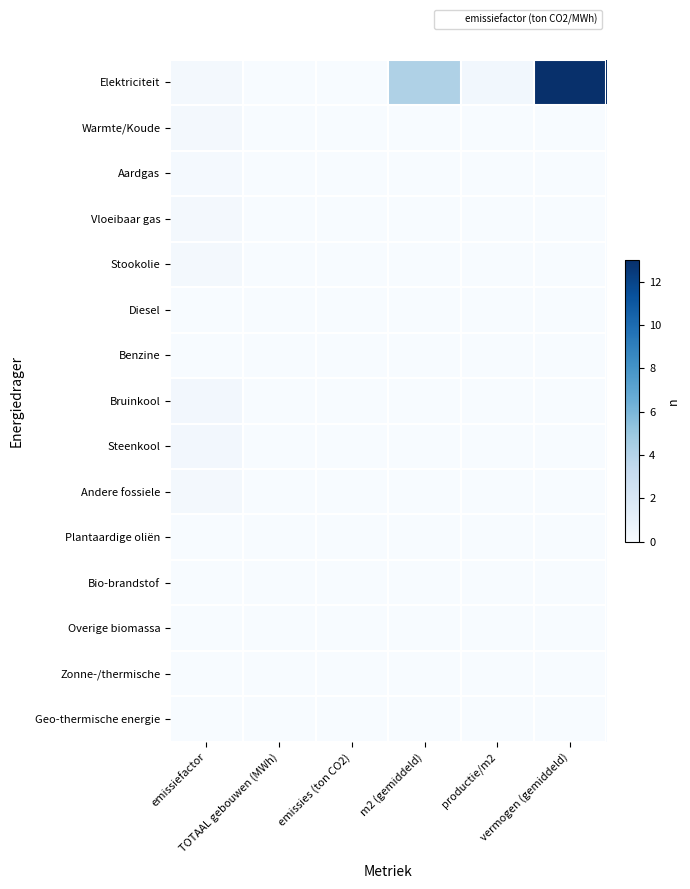

Reading left to right, extract all data points from this chart.

Elektriciteit: emissiefactor=0.2	TOTAAL gebouwen (MWh)=0.0	emissies (ton CO2)=0.0	m2 (gemiddeld)=4.2	productie/m2=0.4	vermogen (gemiddeld)=13.0
Warmte/Koude: emissiefactor=0.2	TOTAAL gebouwen (MWh)=0.0	emissies (ton CO2)=0.0	m2 (gemiddeld)=0.0	productie/m2=0.0	vermogen (gemiddeld)=0.0
Aardgas: emissiefactor=0.2	TOTAAL gebouwen (MWh)=0.0	emissies (ton CO2)=0.0	m2 (gemiddeld)=0.0	productie/m2=0.0	vermogen (gemiddeld)=0.0
Vloeibaar gas: emissiefactor=0.2	TOTAAL gebouwen (MWh)=0.0	emissies (ton CO2)=0.0	m2 (gemiddeld)=0.0	productie/m2=0.0	vermogen (gemiddeld)=0.0
Stookolie: emissiefactor=0.3	TOTAAL gebouwen (MWh)=0.0	emissies (ton CO2)=0.0	m2 (gemiddeld)=0.0	productie/m2=0.0	vermogen (gemiddeld)=0.0
Diesel: emissiefactor=0.0	TOTAAL gebouwen (MWh)=0.0	emissies (ton CO2)=0.0	m2 (gemiddeld)=0.0	productie/m2=0.0	vermogen (gemiddeld)=0.0
Benzine: emissiefactor=0.0	TOTAAL gebouwen (MWh)=0.0	emissies (ton CO2)=0.0	m2 (gemiddeld)=0.0	productie/m2=0.0	vermogen (gemiddeld)=0.0
Bruinkool: emissiefactor=0.4	TOTAAL gebouwen (MWh)=0.0	emissies (ton CO2)=0.0	m2 (gemiddeld)=0.0	productie/m2=0.0	vermogen (gemiddeld)=0.0
Steenkool: emissiefactor=0.4	TOTAAL gebouwen (MWh)=0.0	emissies (ton CO2)=0.0	m2 (gemiddeld)=0.0	productie/m2=0.0	vermogen (gemiddeld)=0.0
Andere fossiele: emissiefactor=0.3	TOTAAL gebouwen (MWh)=0.0	emissies (ton CO2)=0.0	m2 (gemiddeld)=0.0	productie/m2=0.0	vermogen (gemiddeld)=0.0
Plantaardige oliën: emissiefactor=0.0	TOTAAL gebouwen (MWh)=0.0	emissies (ton CO2)=0.0	m2 (gemiddeld)=0.0	productie/m2=0.0	vermogen (gemiddeld)=0.0
Bio-brandstof: emissiefactor=0.0	TOTAAL gebouwen (MWh)=0.0	emissies (ton CO2)=0.0	m2 (gemiddeld)=0.0	productie/m2=0.0	vermogen (gemiddeld)=0.0
Overige biomassa: emissiefactor=0.0	TOTAAL gebouwen (MWh)=0.0	emissies (ton CO2)=0.0	m2 (gemiddeld)=0.0	productie/m2=0.0	vermogen (gemiddeld)=0.0
Zonne-/thermische: emissiefactor=0.0	TOTAAL gebouwen (MWh)=0.0	emissies (ton CO2)=0.0	m2 (gemiddeld)=0.0	productie/m2=0.0	vermogen (gemiddeld)=0.0
Geo-thermische energie: emissiefactor=0.0	TOTAAL gebouwen (MWh)=0.0	emissies (ton CO2)=0.0	m2 (gemiddeld)=0.0	productie/m2=0.0	vermogen (gemiddeld)=0.0